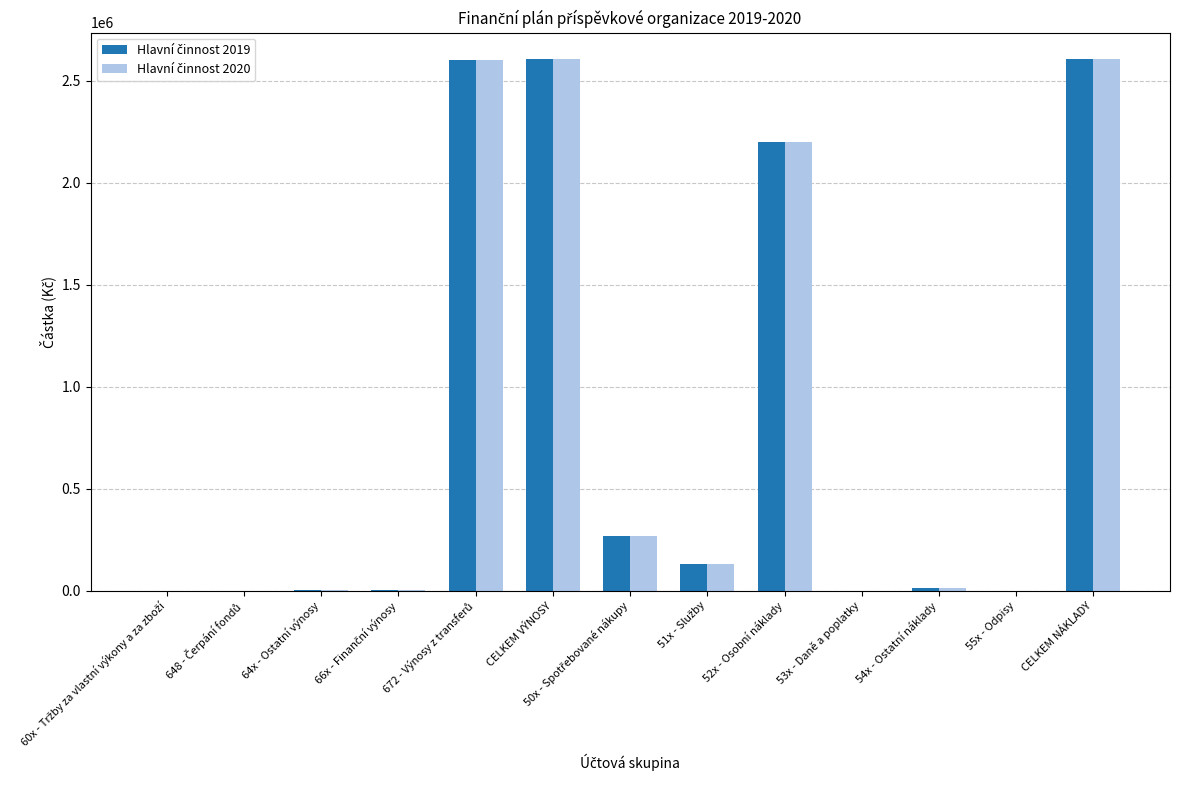

The Hlavní činnost 2020 series shows 3807781 at 52x - Osobní náklady. True or false?

False